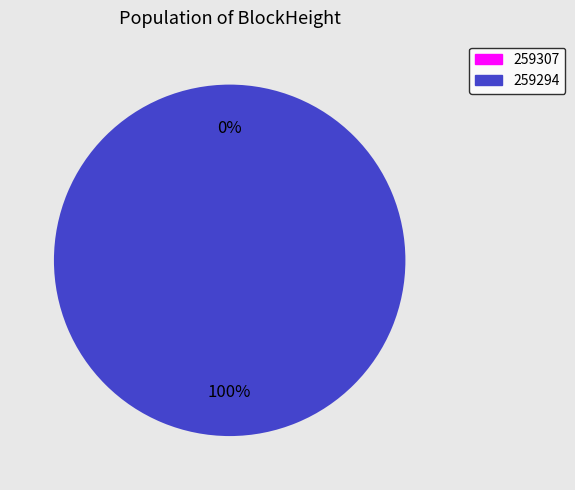

What is the smallest slice in the pie chart?

259307